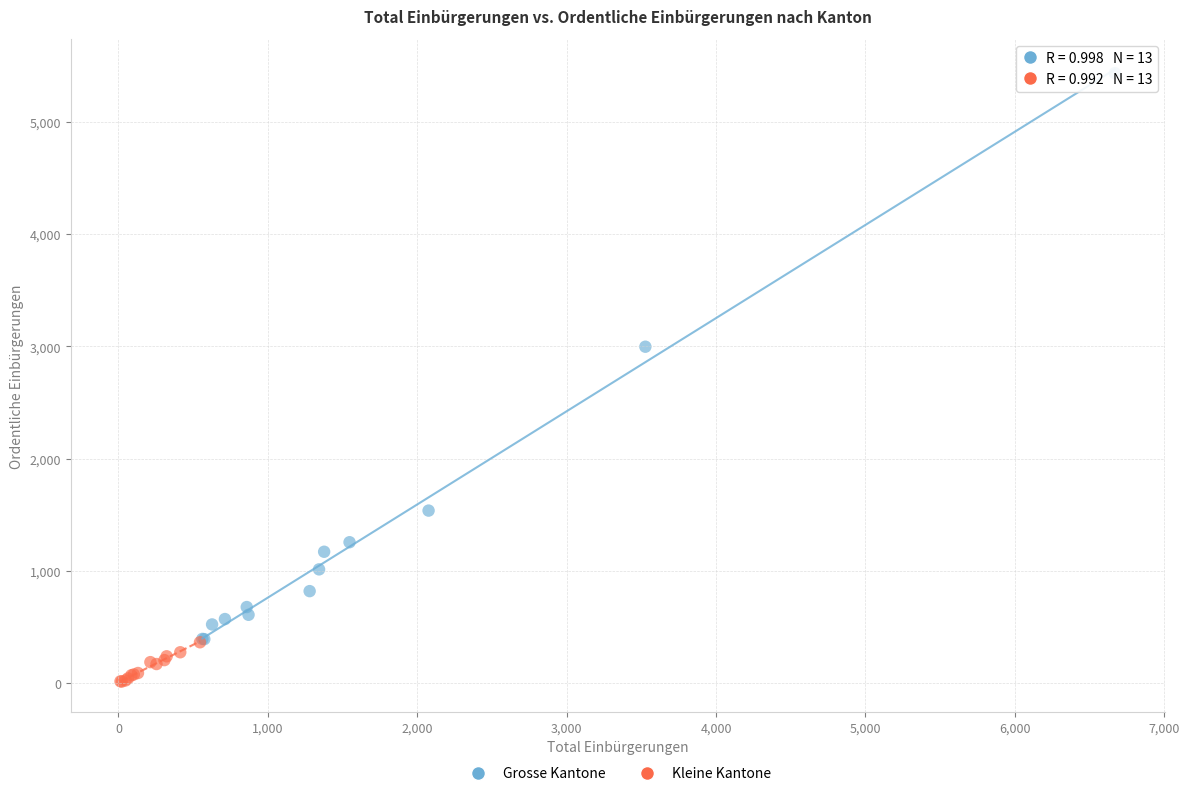

Which series reaches the maximum Y coordinate?

Grosse Kantone